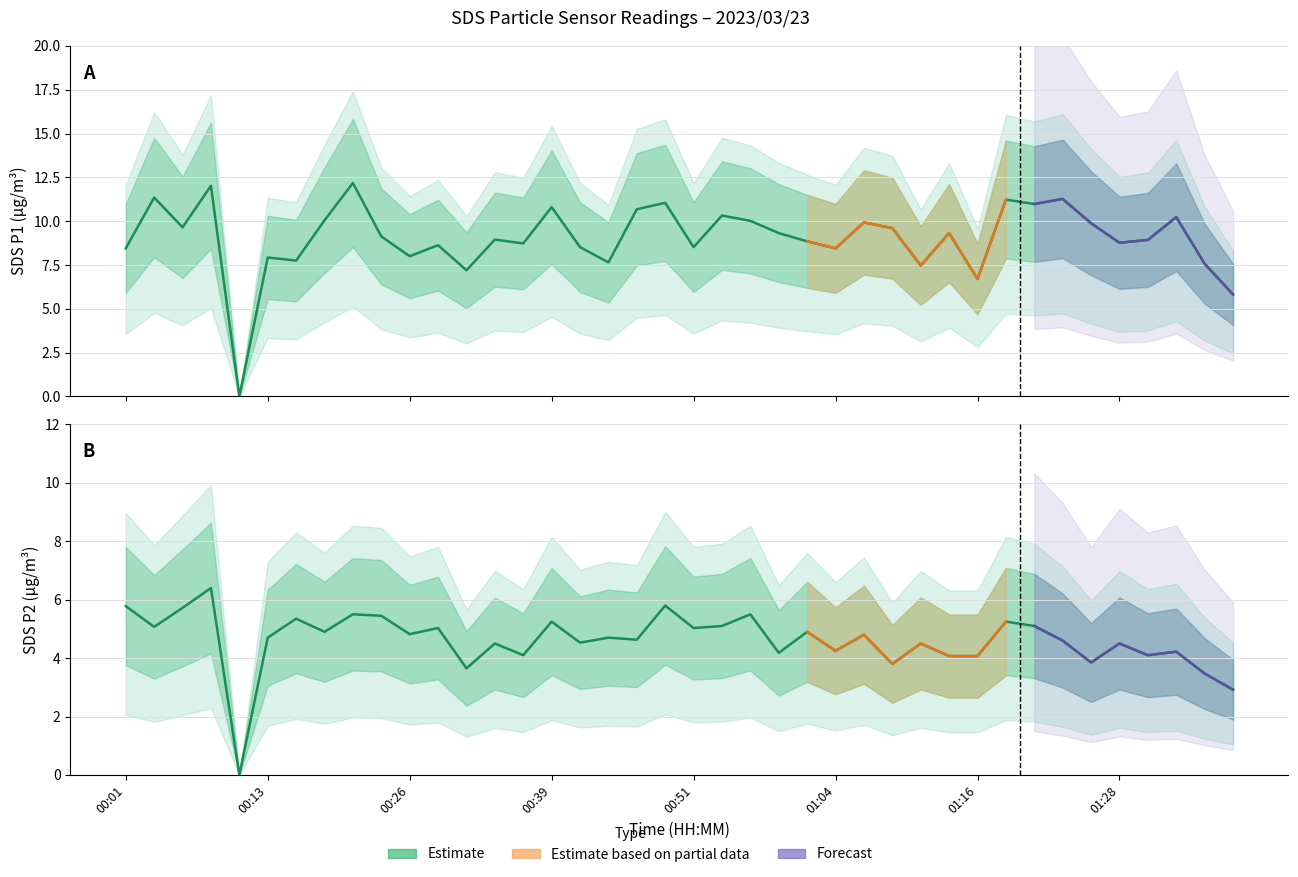

What is the sum of all SDS_P1 Estimate values?

361.9